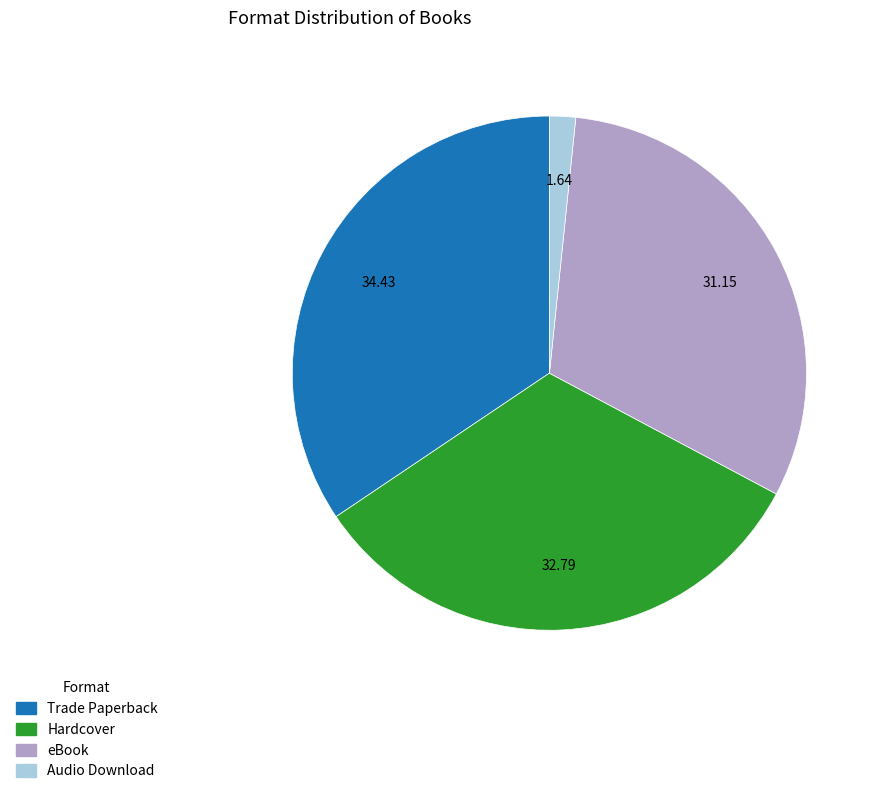

How many slices are in this pie chart?

4